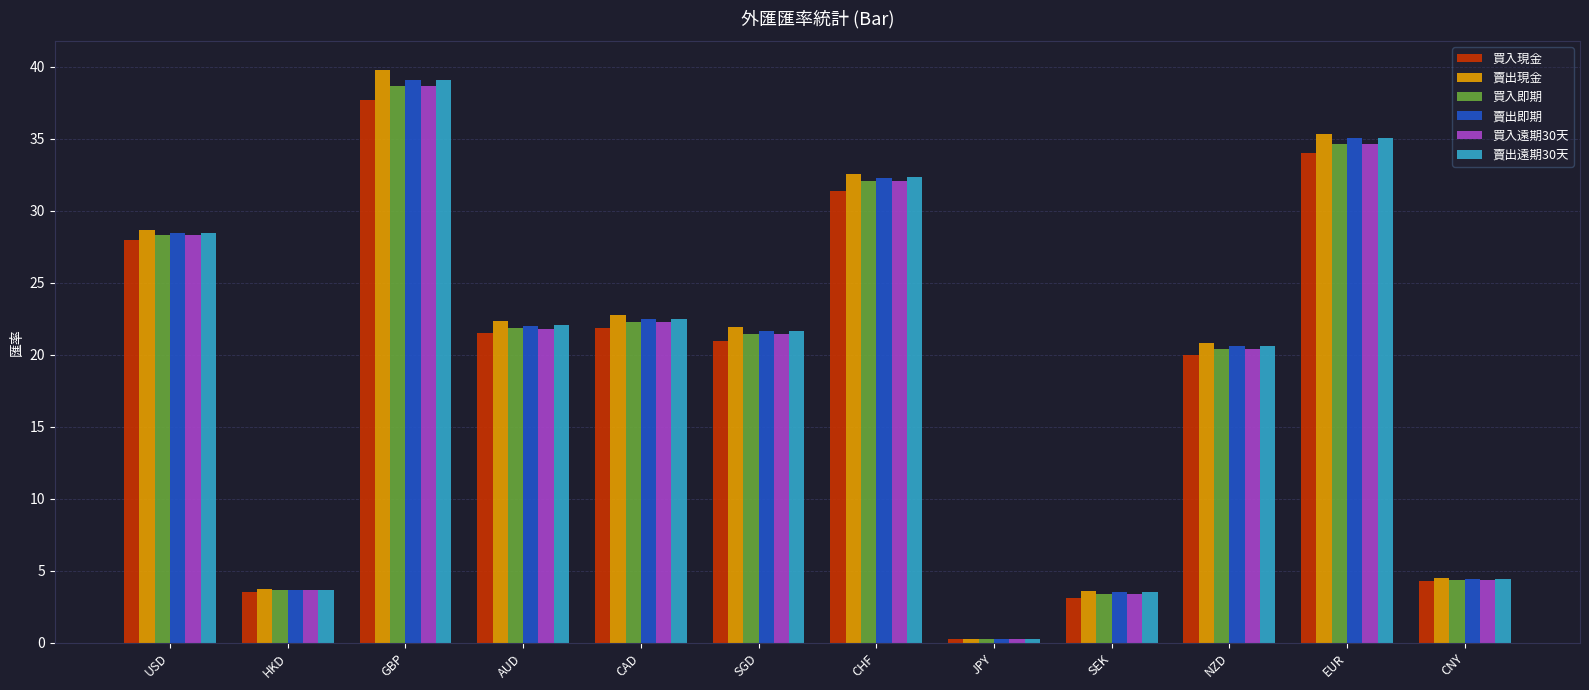

What value does the 買入即期 series have at SGD?

21.5